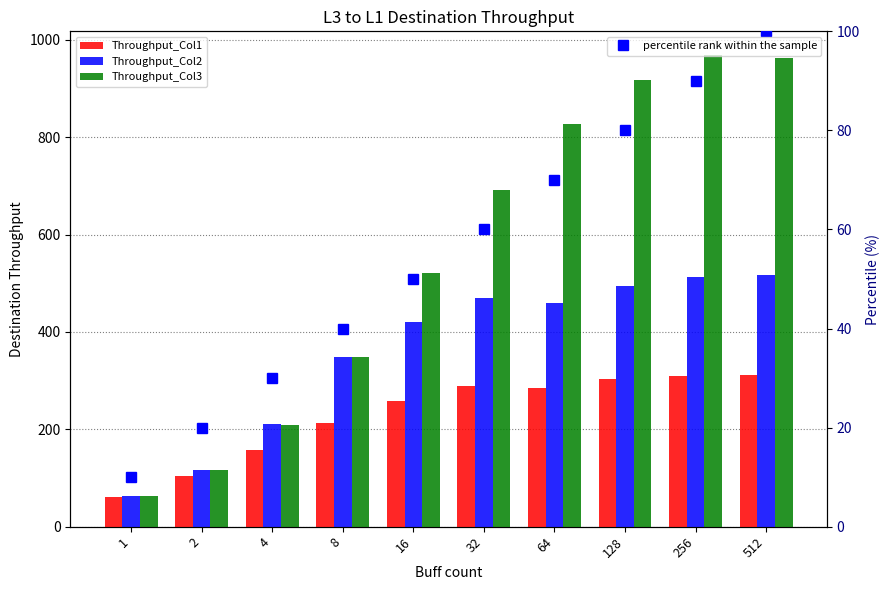

Is it true that Throughput_Col2 equals 816.8 at 256?

False